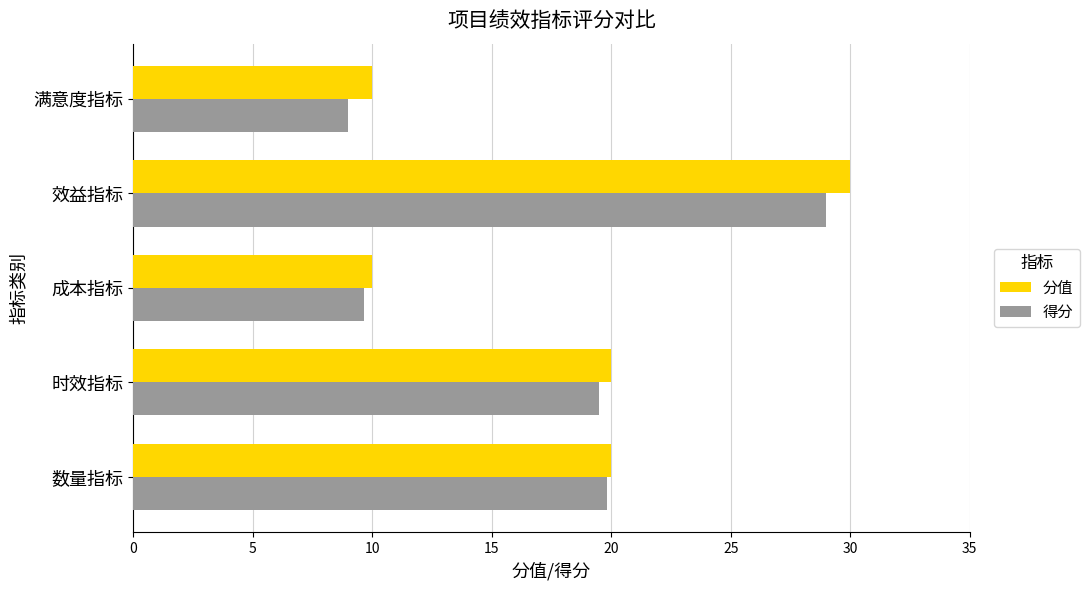

At which category is the sum across all series the highest?

效益指标